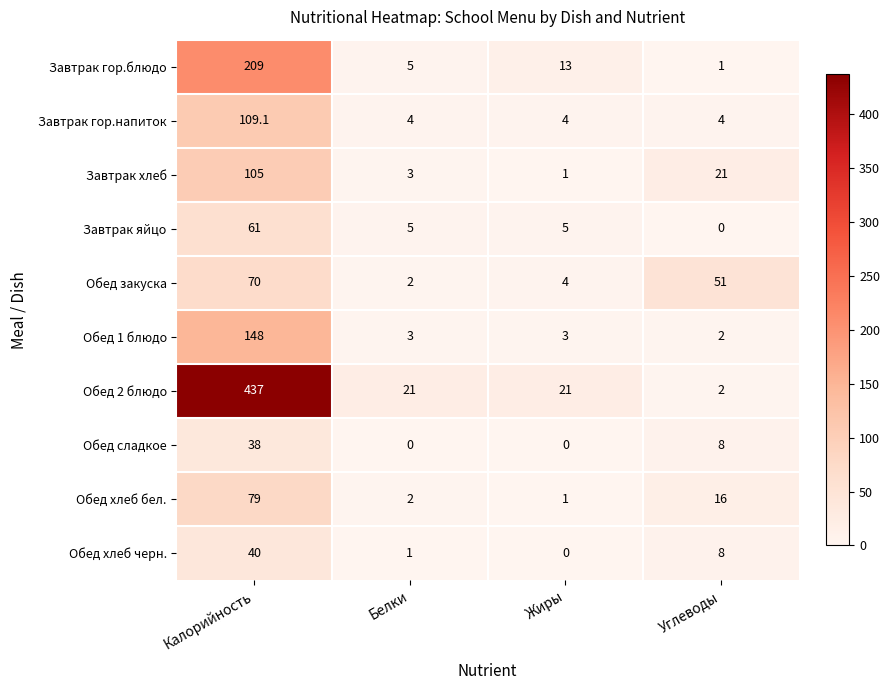

Which series has the largest range (max minus min)?

Обед 2 блюдо